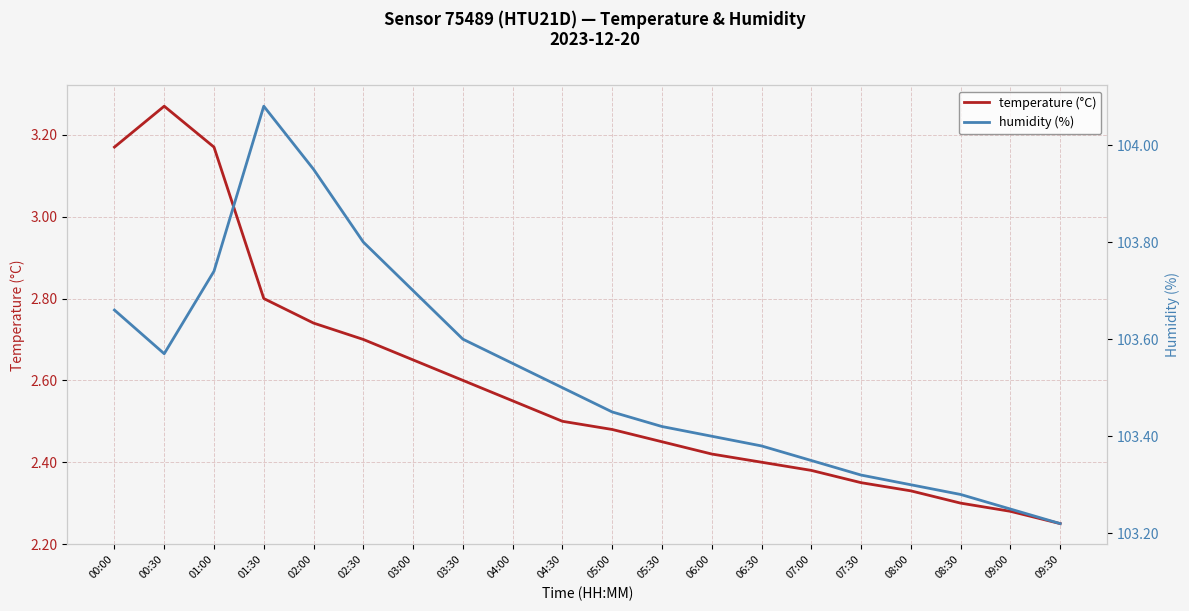

How many lines are shown in the chart?

2